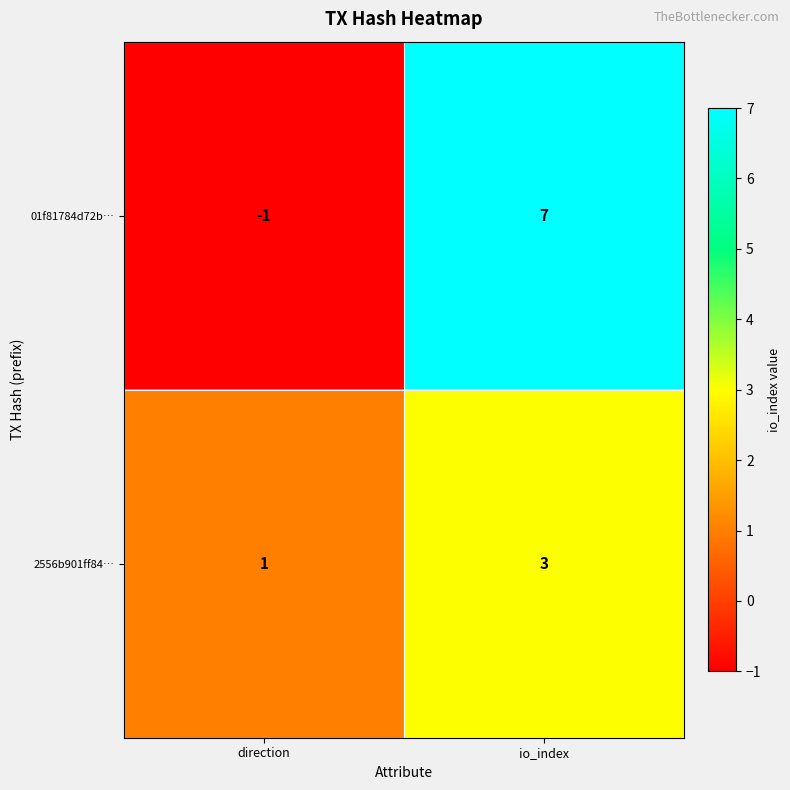

What is the difference between the maximum and minimum values in the 01f81784d72b… series?

8